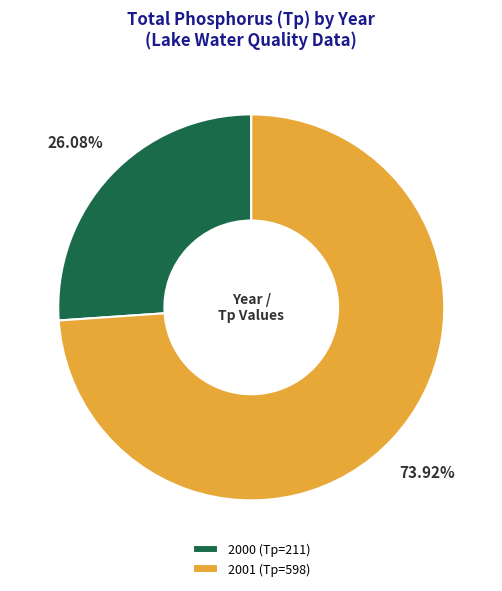

Is the sum of 2001 and 2000 greater than half?

Yes